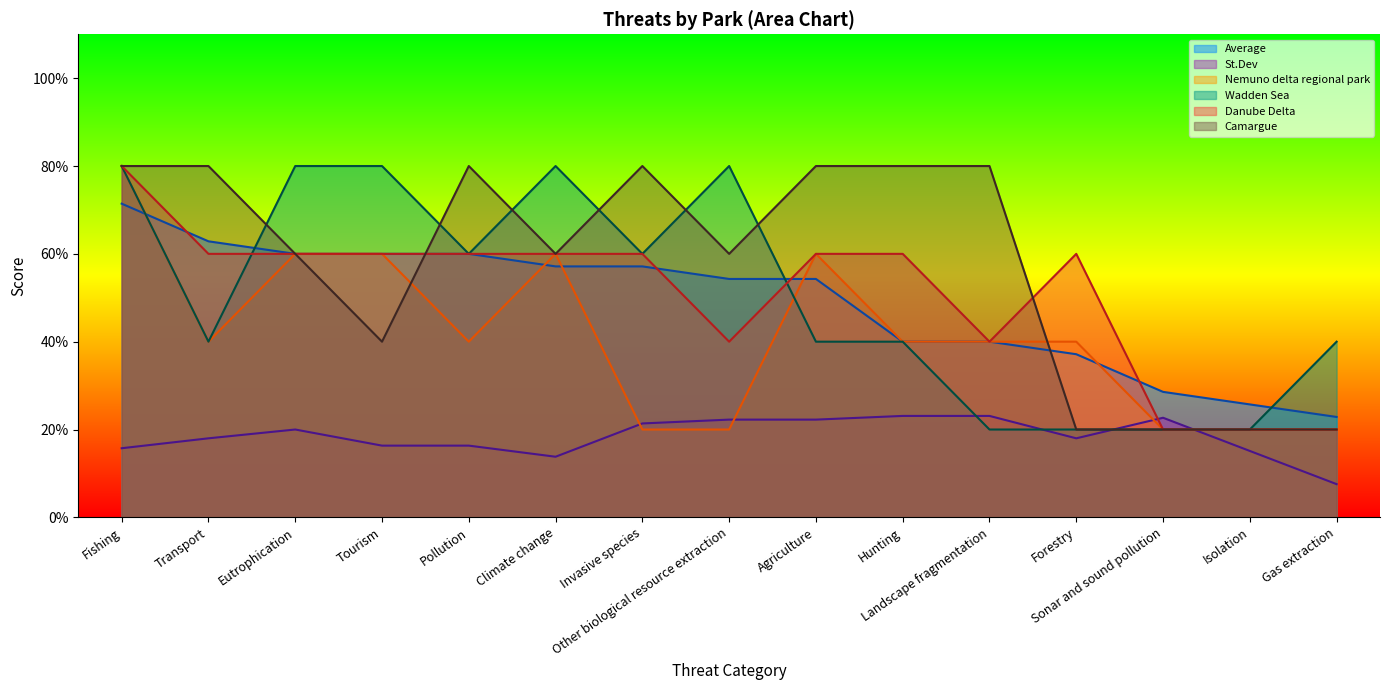

Reading left to right, what are all the values shown in this chart?

Average: 3.6	3.1	3.0	3.0	3.0	2.9	2.9	2.7	2.7	2.0	2.0	1.9	1.4	1.3	1.1
St.Dev: 0.8	0.9	1.0	0.8	0.8	0.7	1.1	1.1	1.1	1.2	1.2	0.9	1.1	0.8	0.4
Nemuno delta regional park: 4.0	2.0	3.0	3.0	2.0	3.0	1.0	1.0	3.0	2.0	2.0	2.0	1.0	1.0	1.0
Wadden Sea: 4.0	2.0	4.0	4.0	3.0	4.0	3.0	4.0	2.0	2.0	1.0	1.0	1.0	1.0	2.0
Danube Delta: 4.0	3.0	3.0	3.0	3.0	3.0	3.0	2.0	3.0	3.0	2.0	3.0	1.0	1.0	1.0
Camargue: 4.0	4.0	3.0	2.0	4.0	3.0	4.0	3.0	4.0	4.0	4.0	1.0	1.0	1.0	1.0